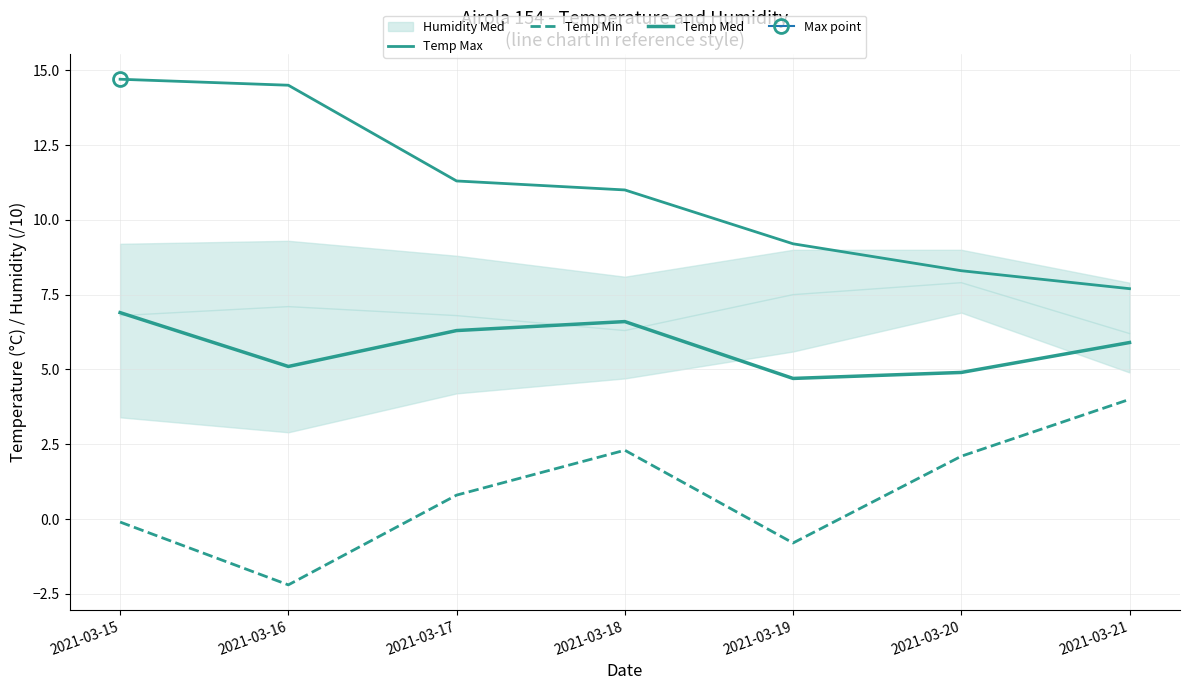

At which category is the sum across all series the highest?

2021-03-15